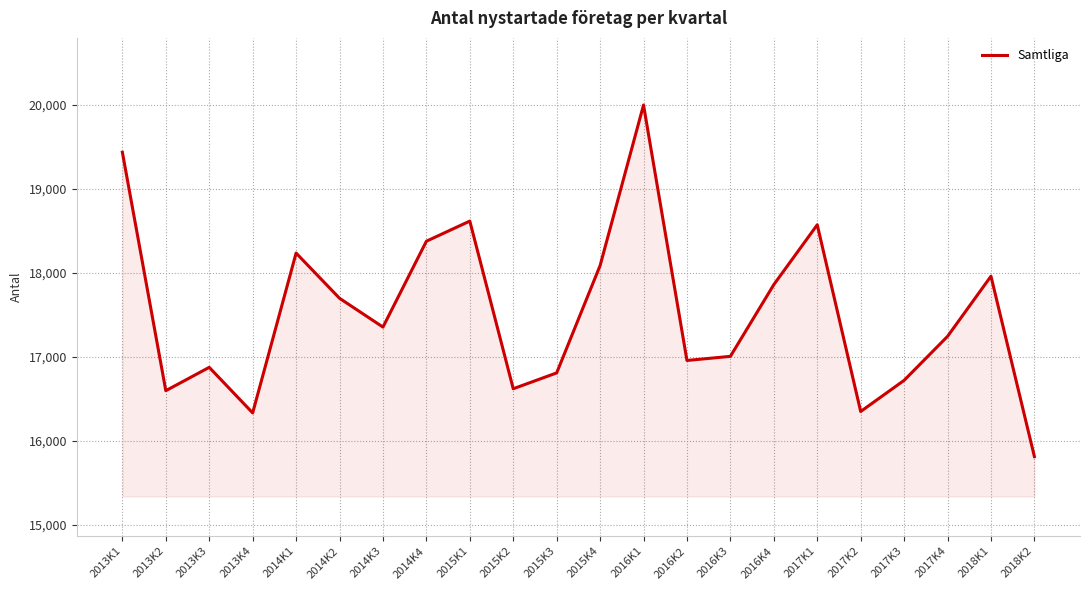

Which label corresponds to the smallest value in the chart?

2018K2